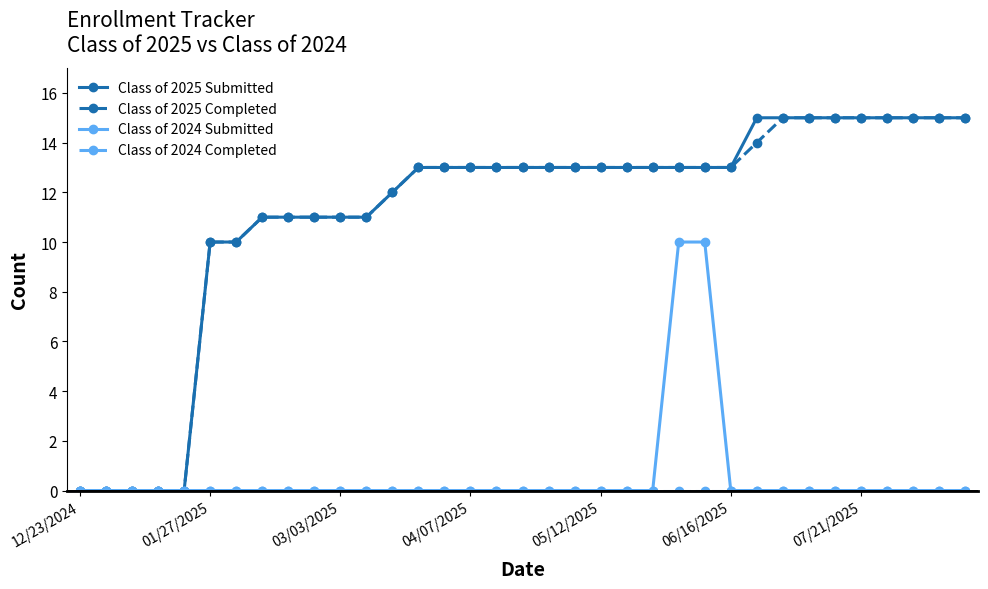

What is the maximum value shown in the chart?

15